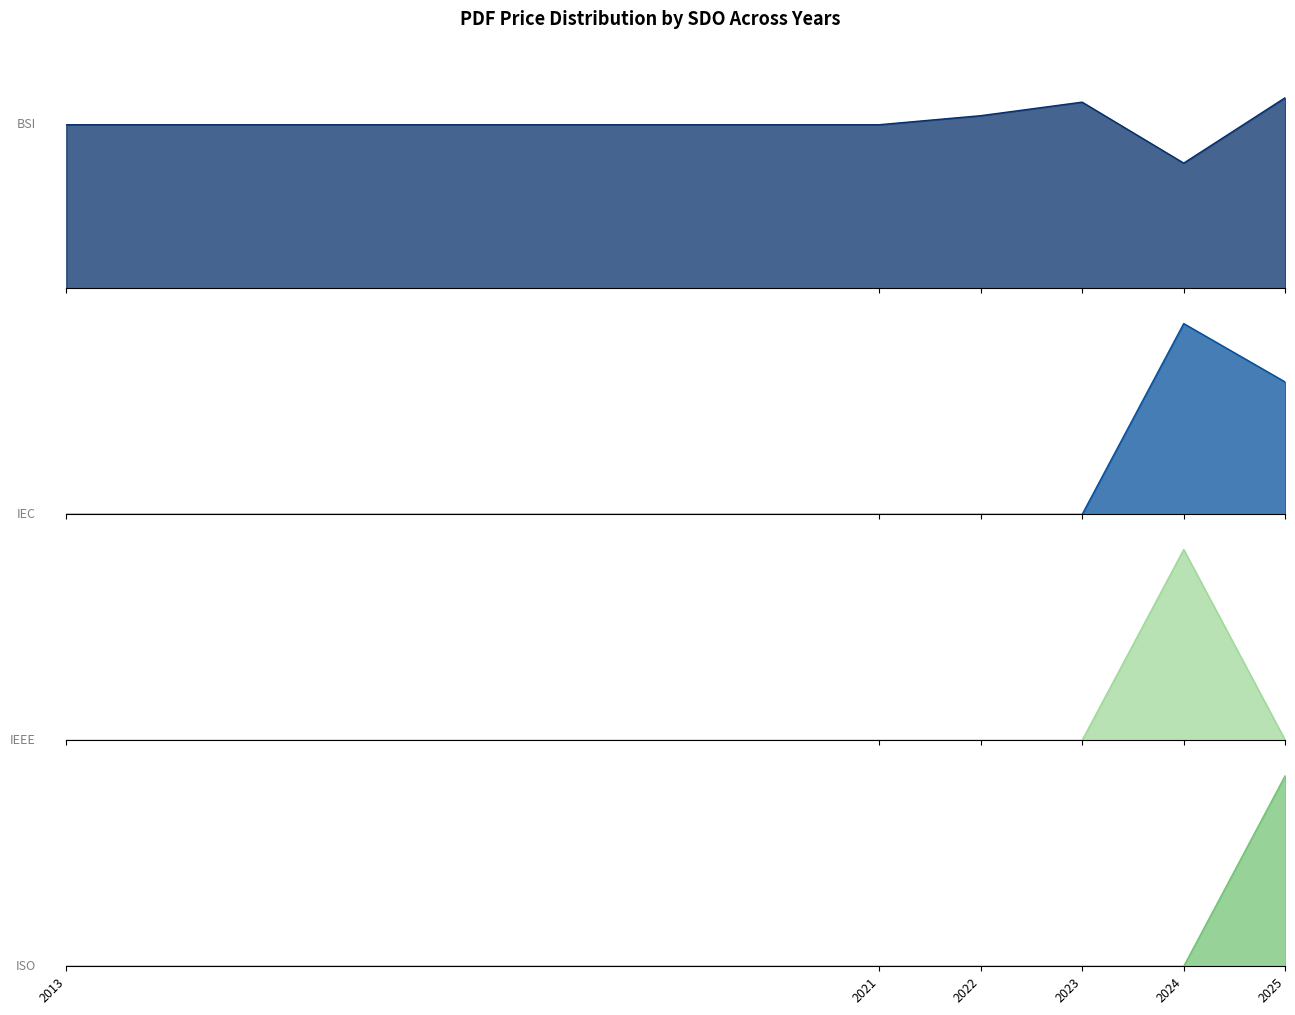

The value of ISO at 2023 is 48. True or false?

False